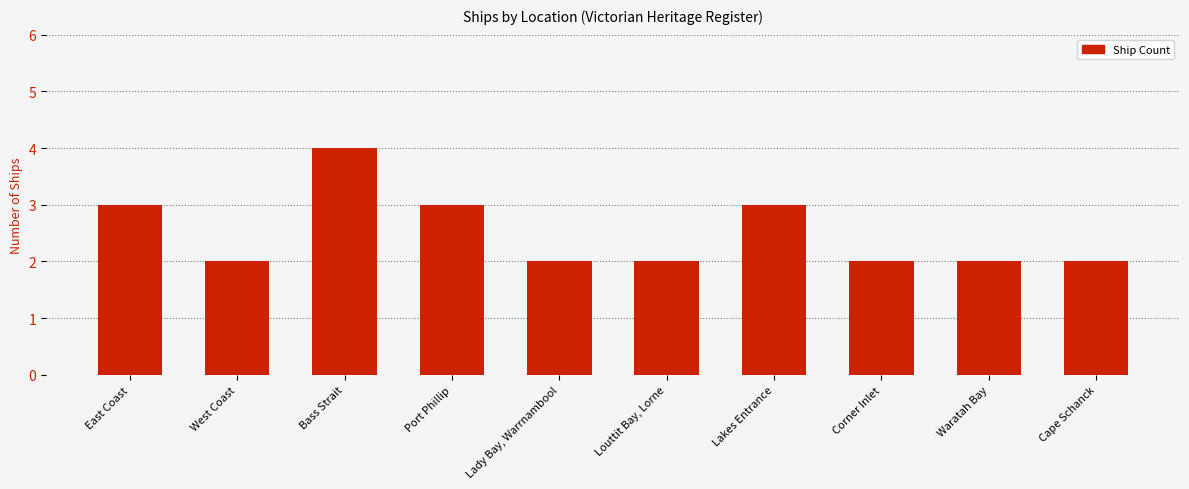

What is the label of the 3rd bar from the right?

Corner Inlet